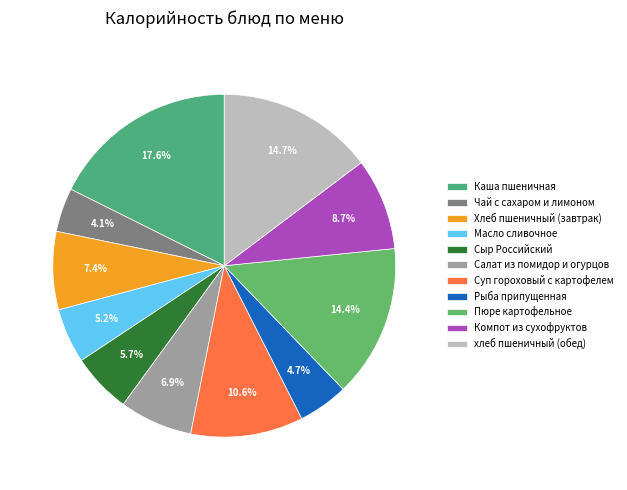

What percentage is NOT represented by хлеб пшеничный (обед)?

85.3%